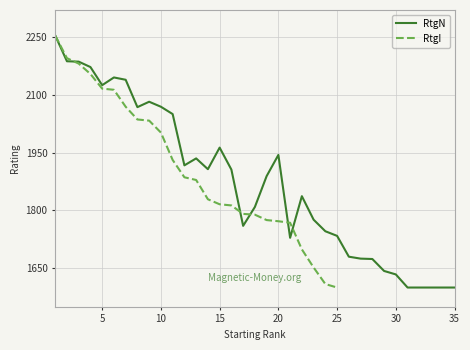

Does the chart display data point markers on the line(s)?

No